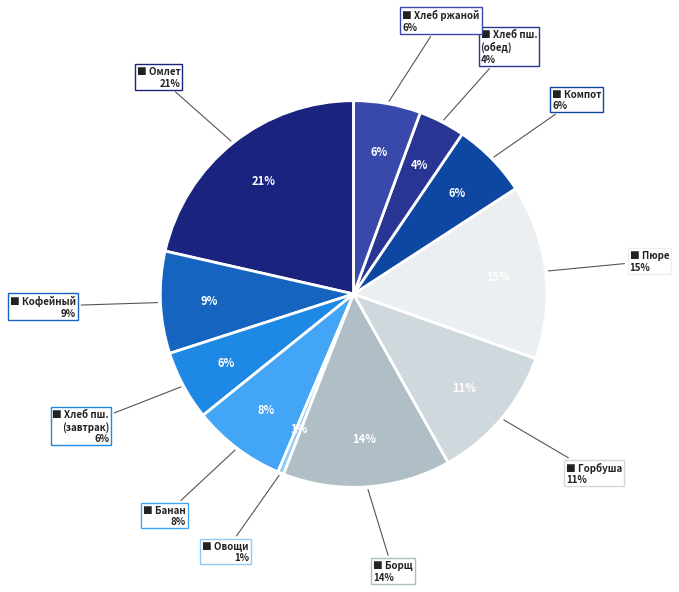

Rank the categories by value from lowest to highest.

Овощи порц., Хлеб пшеничный (обед), Хлеб ржано-пшеничный, Хлеб пшеничный (завтрак), Компот из сухофруктов, Фрукт (банан), Напиток кофейный, Горбуша припущ., Борщ из свежей капусты, Пюре, Омлет натуральный